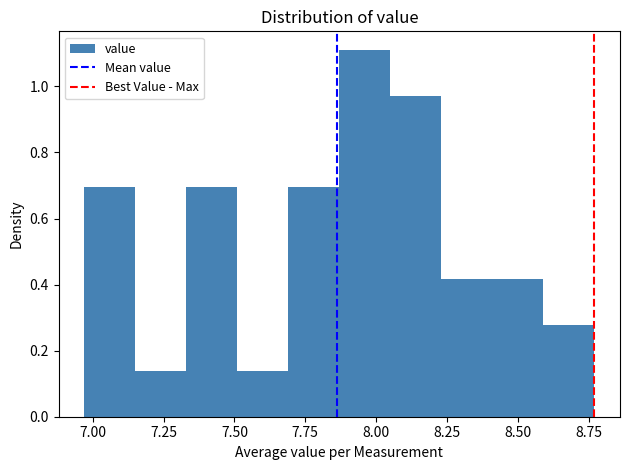

Around what value on the x-axis is the tallest bar? Give the approximate position of its centre, as read against the axis.

7.95